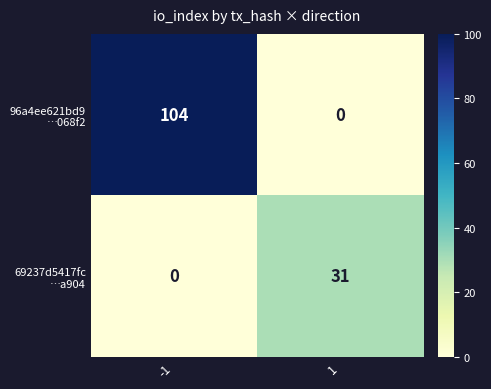

What is the total value across all series at -1?

104